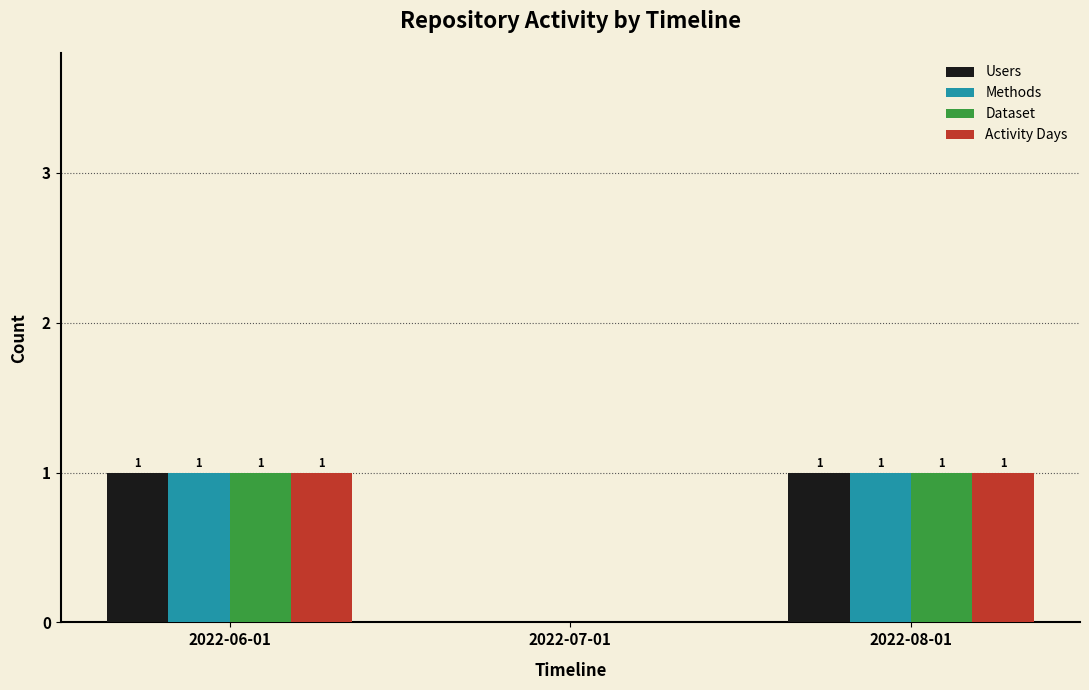

Read the Activity Days value at 2022-08-01.

1